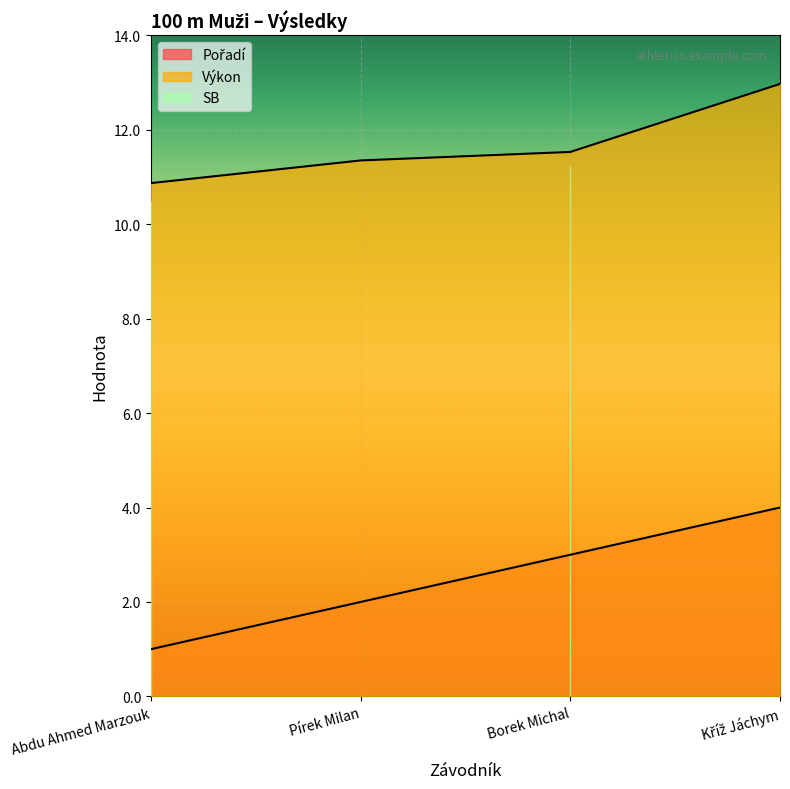

Between Borek Michal and Pírek Milan, which is larger?

Borek Michal